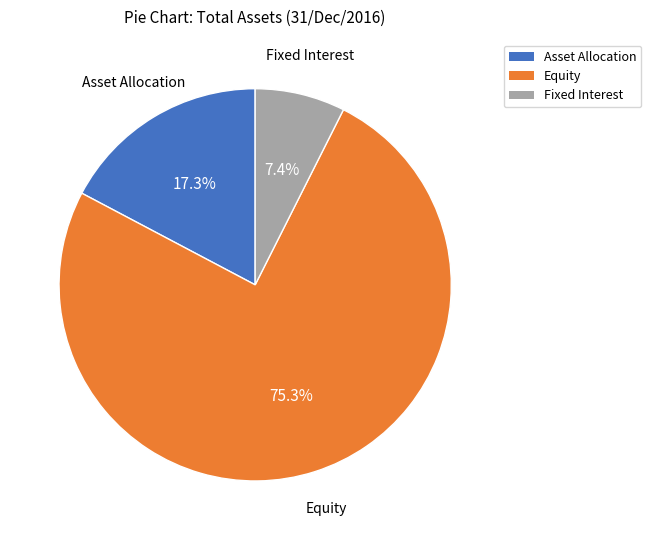

Which category accounts for the majority?

Equity